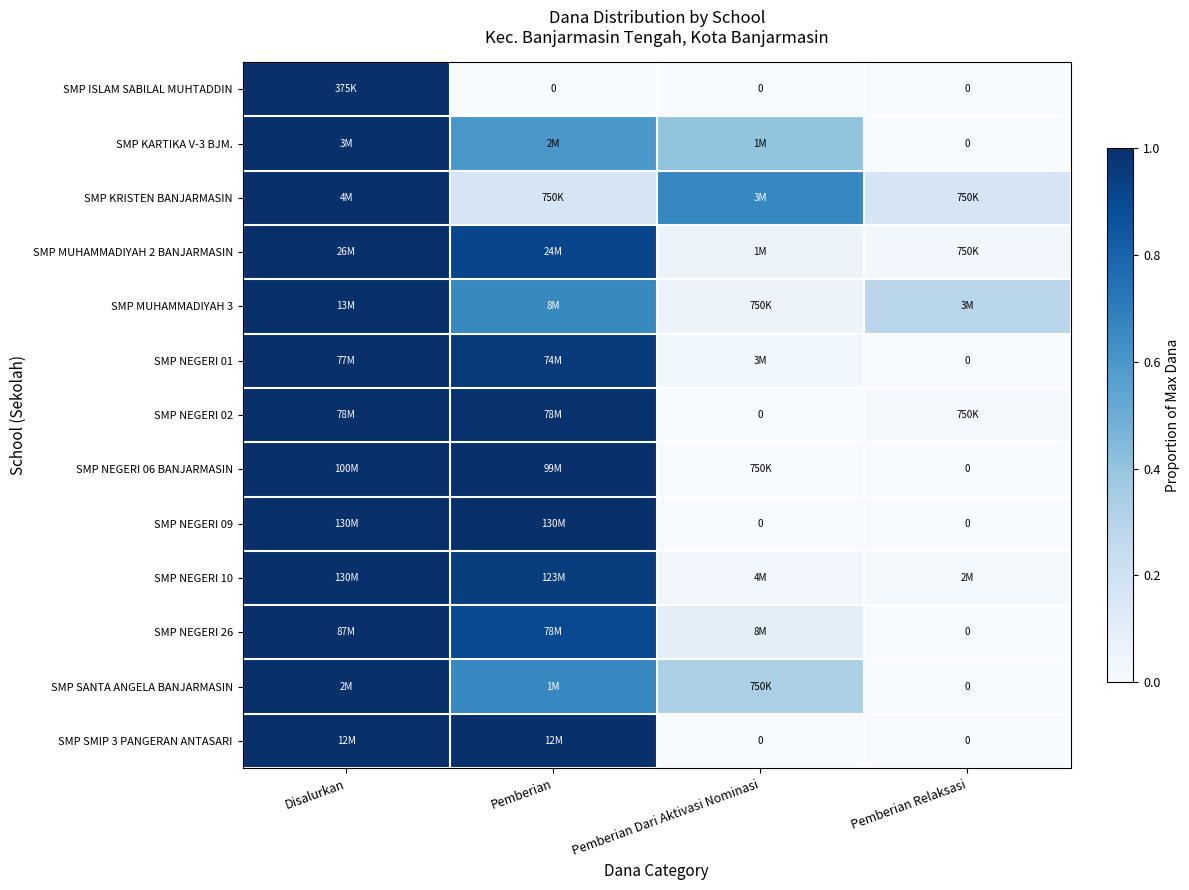

What is the difference between the maximum and minimum values in the SMP NEGERI 26 series?

1.0